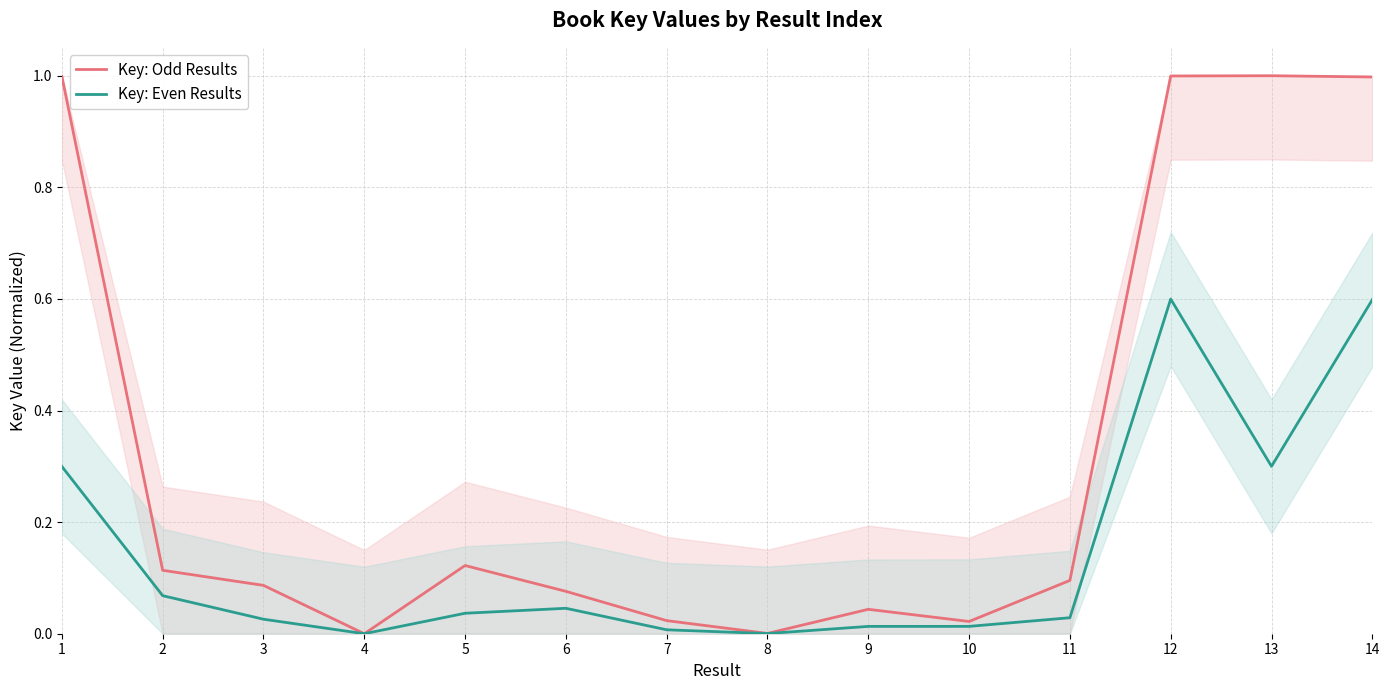

Which series has the largest total across all categories?

Key: Odd Results